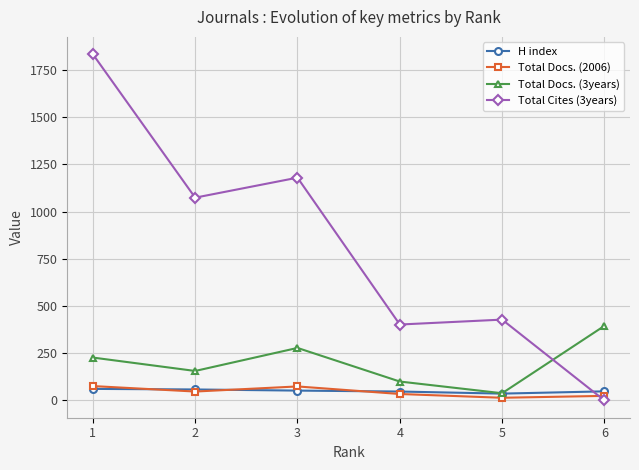

The value of Total Cites (3years) at 5 is 428. True or false?

True